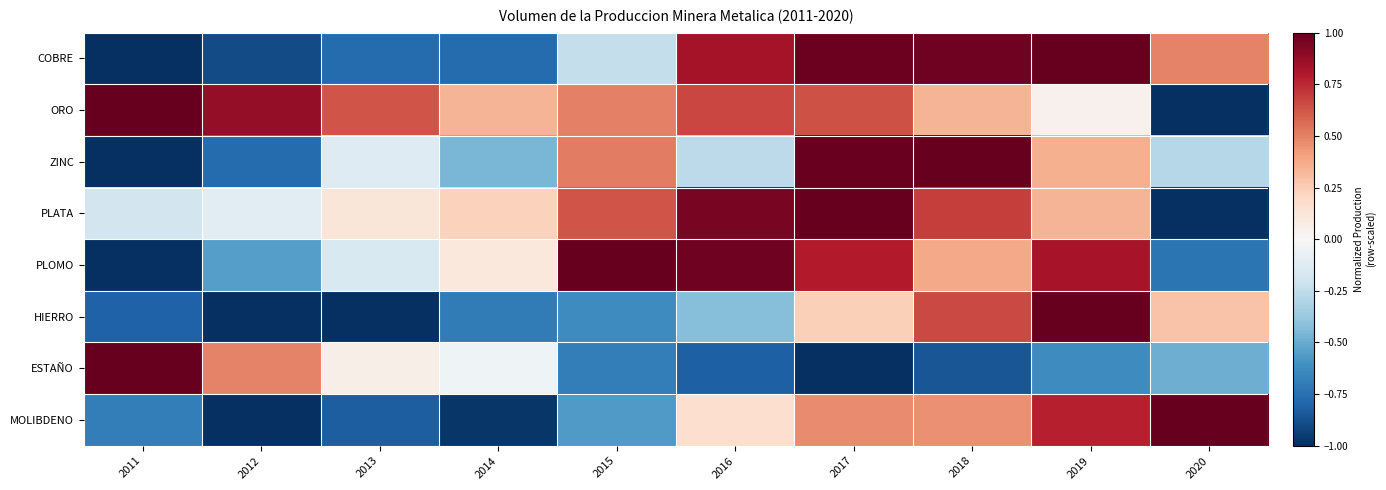

List the series in order of their peak value, highest first.

COBRE, ORO, ZINC, PLATA, PLOMO, HIERRO, ESTAÑO, MOLIBDENO